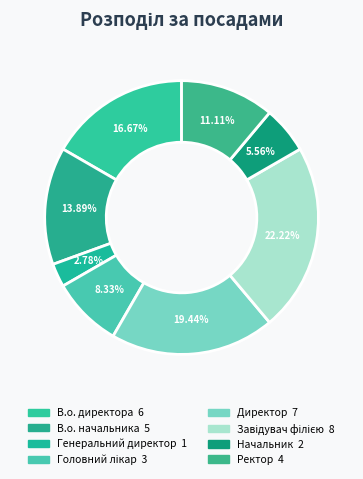

What percentage is the Генеральний директор slice, to the nearest percent?

3%